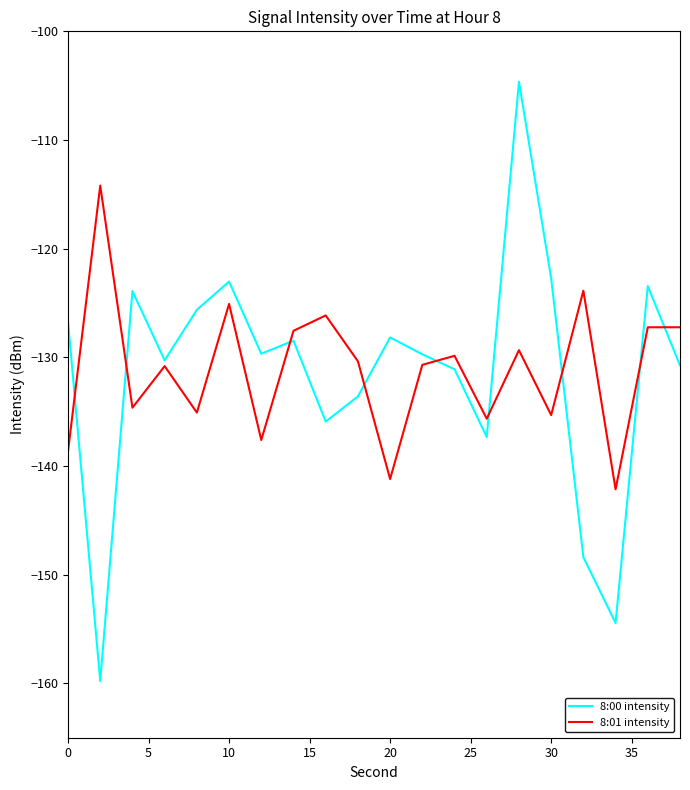

Rank the series by their maximum value, from highest to lowest.

8:00 intensity, 8:01 intensity